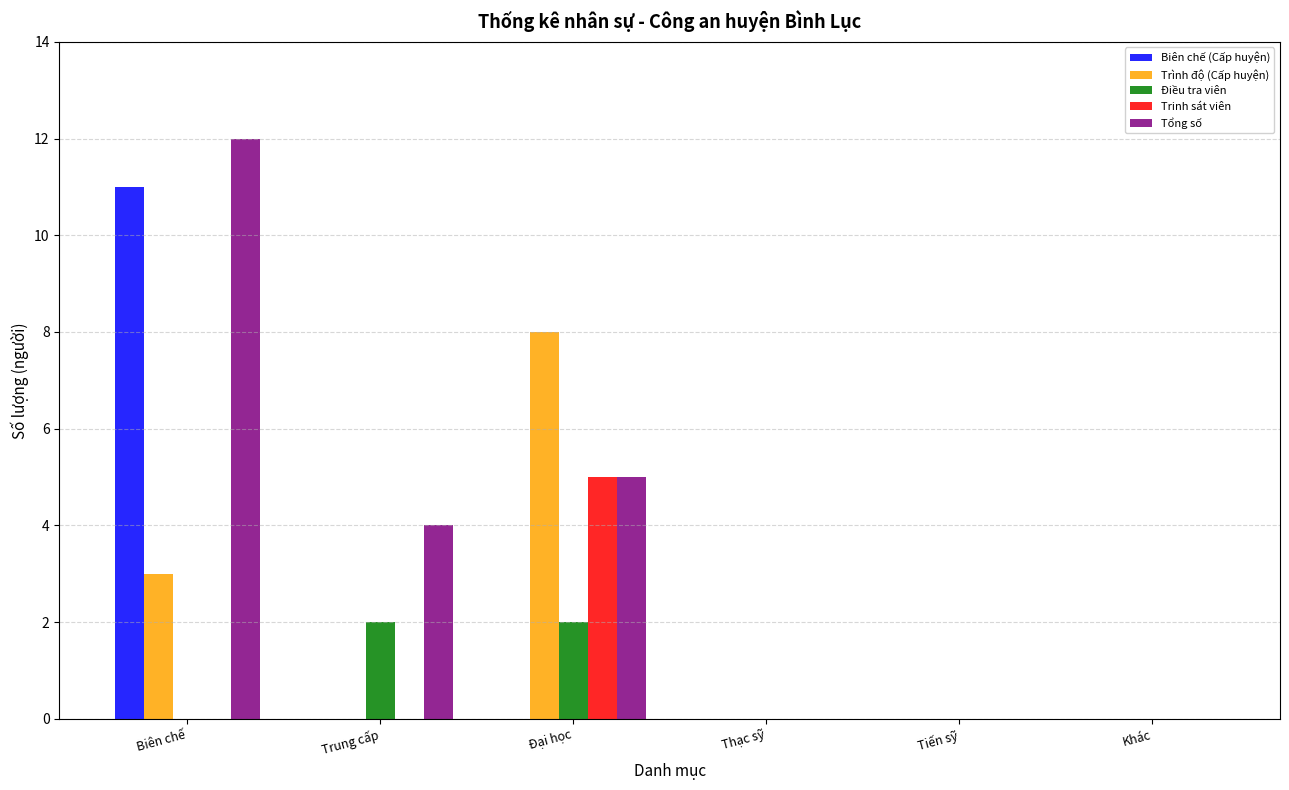

Reading left to right, transcribe all the data shown in this chart.

Biên chế (Cấp huyện): Biên chế=11	Trung cấp=0	Đại học=0	Thạc sỹ=0	Tiến sỹ=0	Khác=0
Trình độ (Cấp huyện): Biên chế=3	Trung cấp=0	Đại học=8	Thạc sỹ=0	Tiến sỹ=0	Khác=0
Điều tra viên: Biên chế=0	Trung cấp=2	Đại học=2	Thạc sỹ=0	Tiến sỹ=0	Khác=0
Trinh sát viên: Biên chế=0	Trung cấp=0	Đại học=5	Thạc sỹ=0	Tiến sỹ=0	Khác=0
Tổng số: Biên chế=12	Trung cấp=4	Đại học=5	Thạc sỹ=0	Tiến sỹ=0	Khác=0